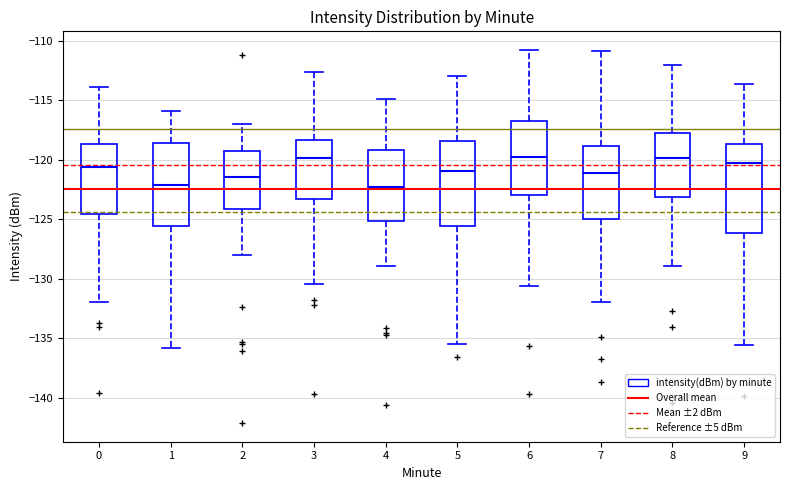

Reading left to right, read every box against the y-axis: the position of its median line, the range the box covers, and the ends of its whiskers. The values are not printed on the chart, so give them approximately, as read against the axis.

0: median -120.5, box -124.5 to -118.5, whiskers -132.0 to -114.0
1: median -122.0, box -125.5 to -118.5, whiskers -136.0 to -116.0
2: median -121.5, box -124.0 to -119.5, whiskers -128.0 to -117.0
3: median -120.0, box -123.5 to -118.5, whiskers -130.5 to -112.5
4: median -122.5, box -125.0 to -119.0, whiskers -129.0 to -115.0
5: median -121.0, box -125.5 to -118.5, whiskers -135.5 to -113.0
6: median -120.0, box -123.0 to -117.0, whiskers -130.5 to -111.0
7: median -121.0, box -125.0 to -119.0, whiskers -132.0 to -111.0
8: median -120.0, box -123.0 to -117.5, whiskers -129.0 to -112.0
9: median -120.5, box -126.0 to -118.5, whiskers -135.5 to -113.5